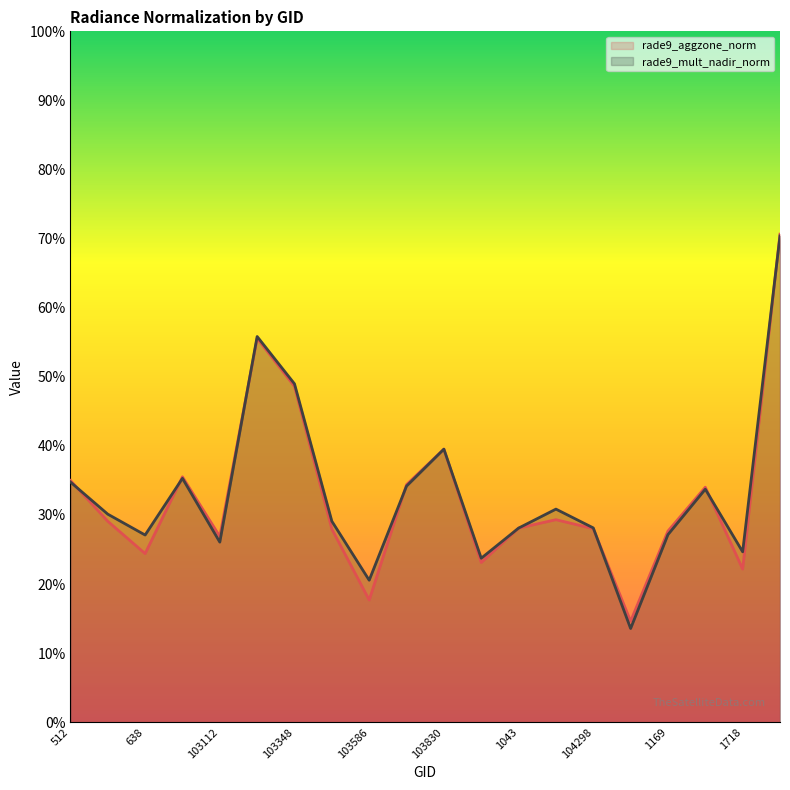

What is the average value of the rade9_mult_nadir_norm series?

0.3